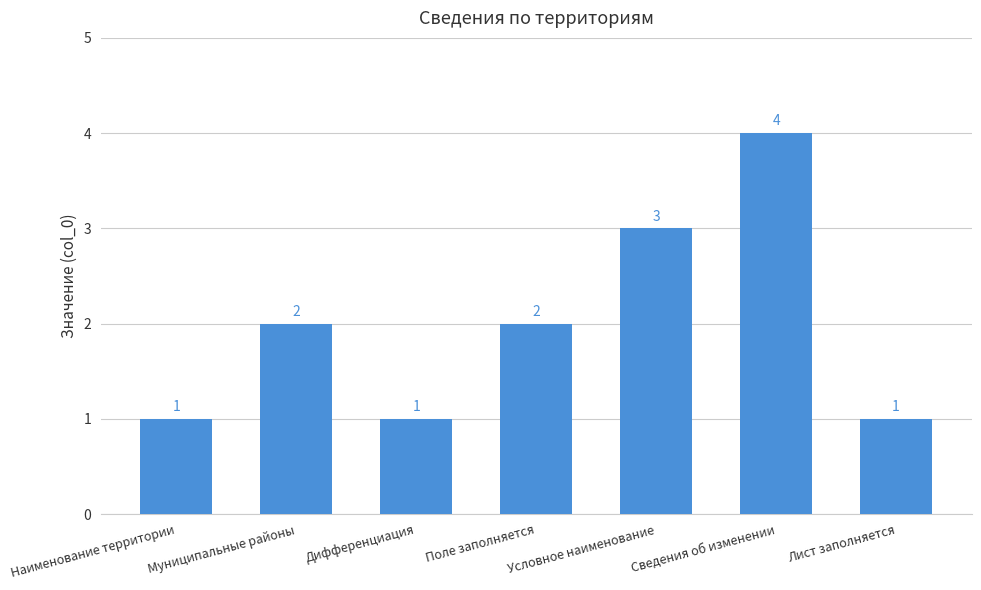

What is the ratio of the value at Наименование территории to the value at Дифференциация?

1.0